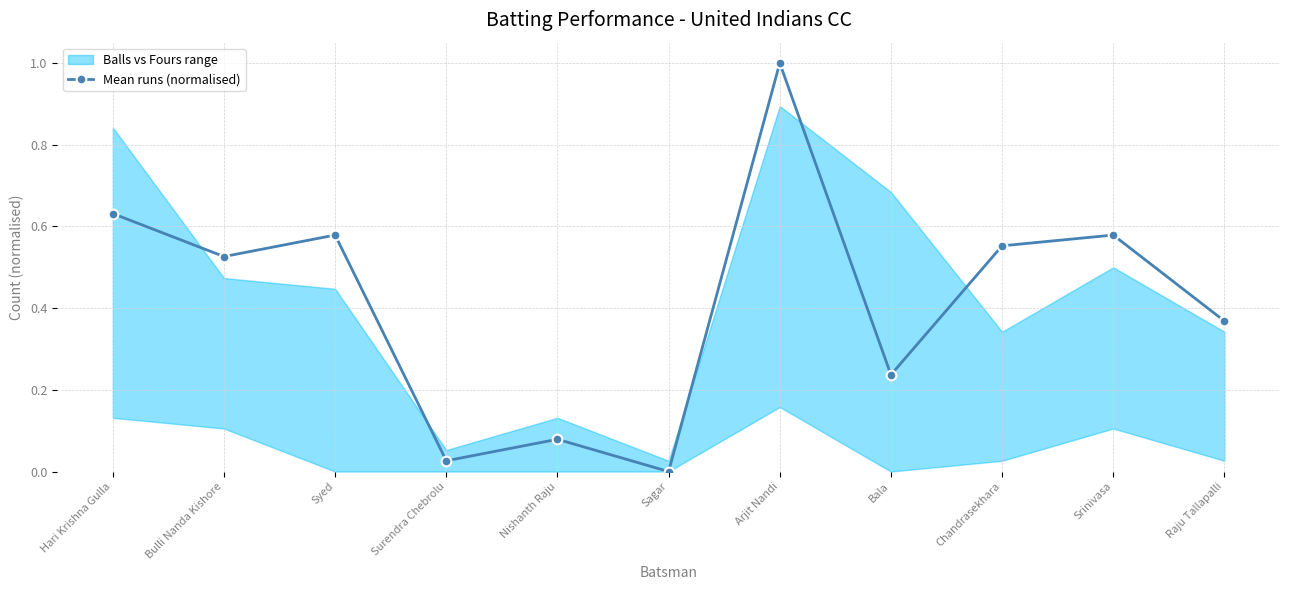

How many values are above zero?

10